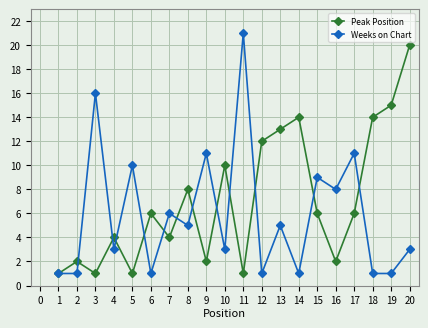

Which series changed the most between 12 and 14?

Peak Position